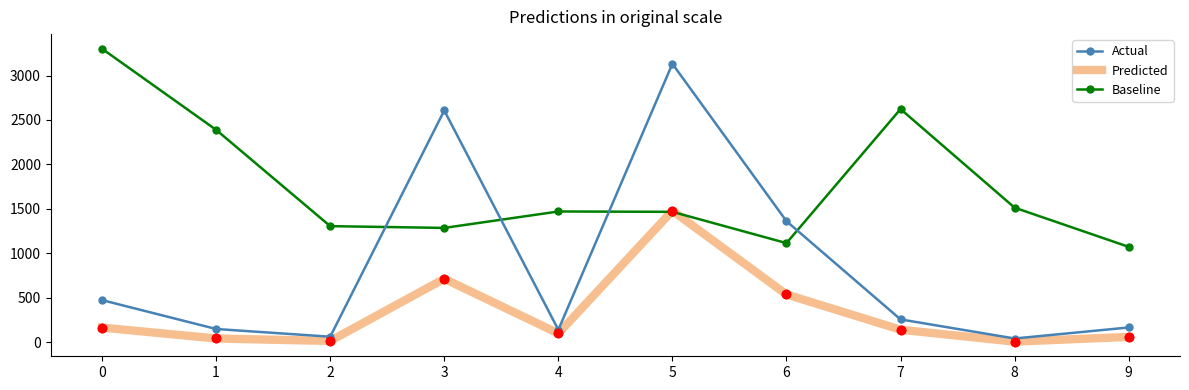

Where do Predicted and Baseline first cross each other?

4 and 5